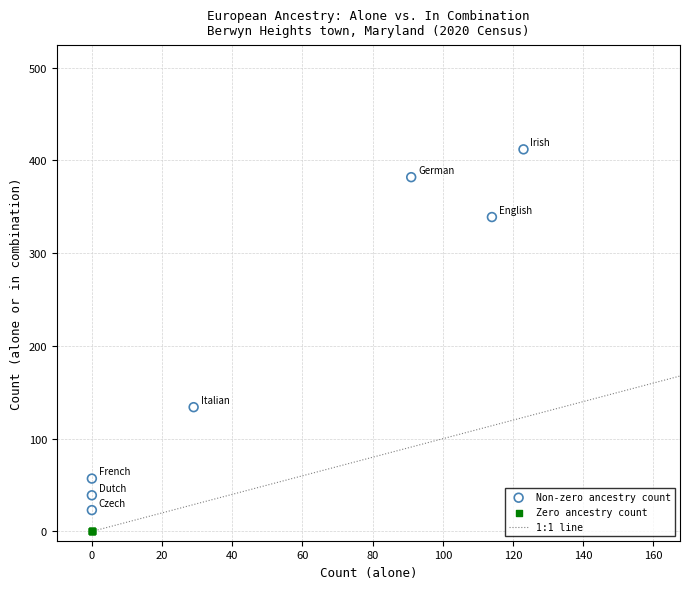

Which series reaches the minimum Y coordinate?

Zero ancestry count